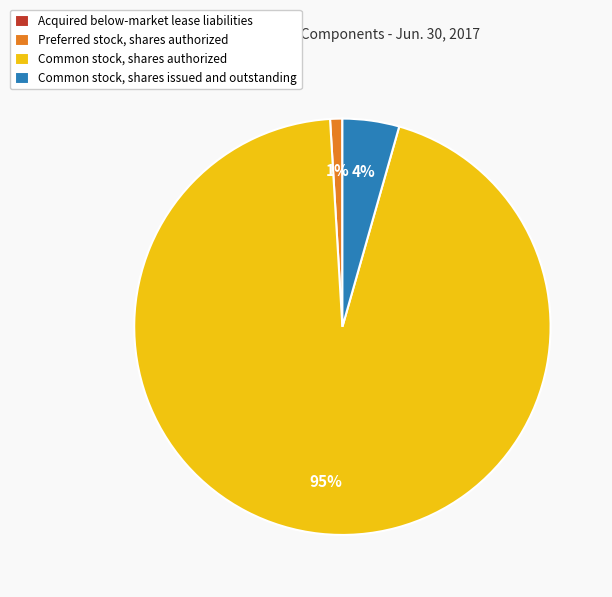

True or false: Common stock, shares authorized accounts for 99% of the total.

False